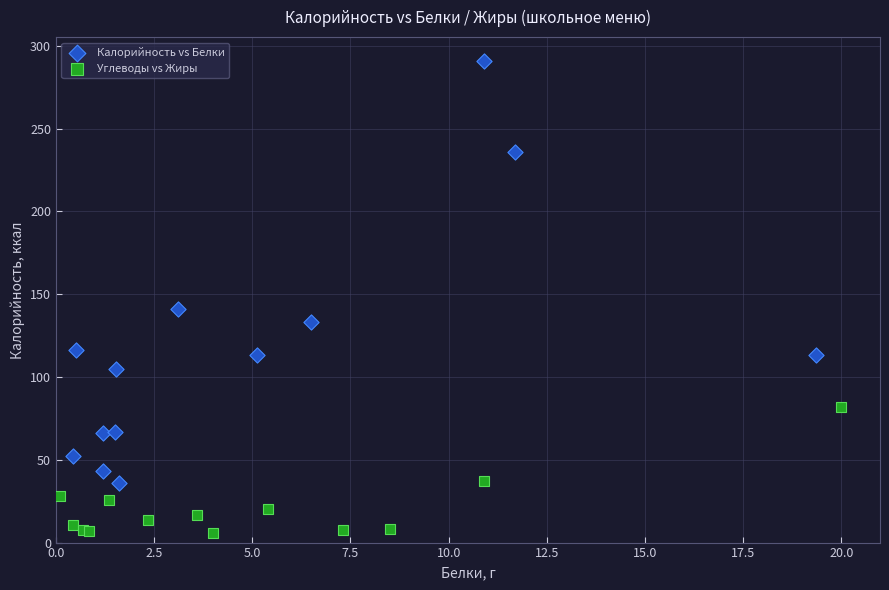

Which series contains the highest Y value?

Калорийность vs Белки